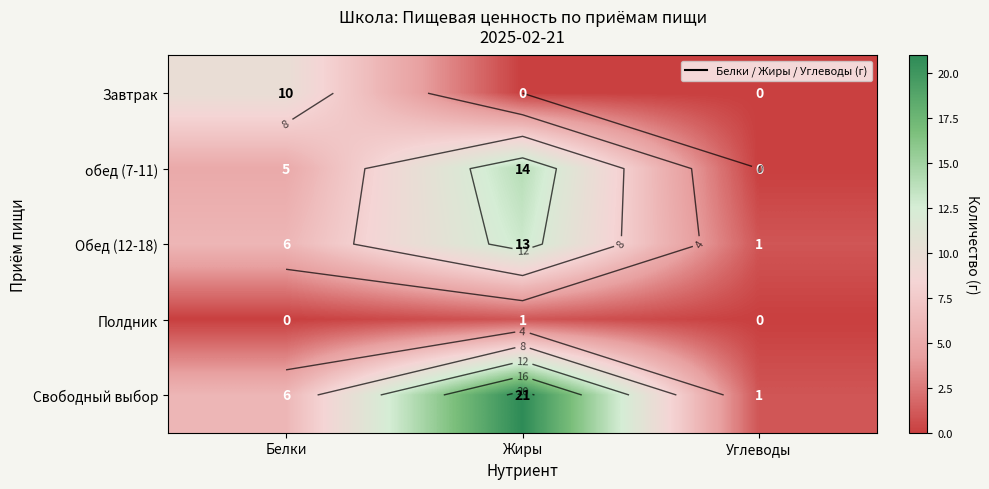

List the labels in order of Полдник value, smallest first.

Белки, Углеводы, Жиры